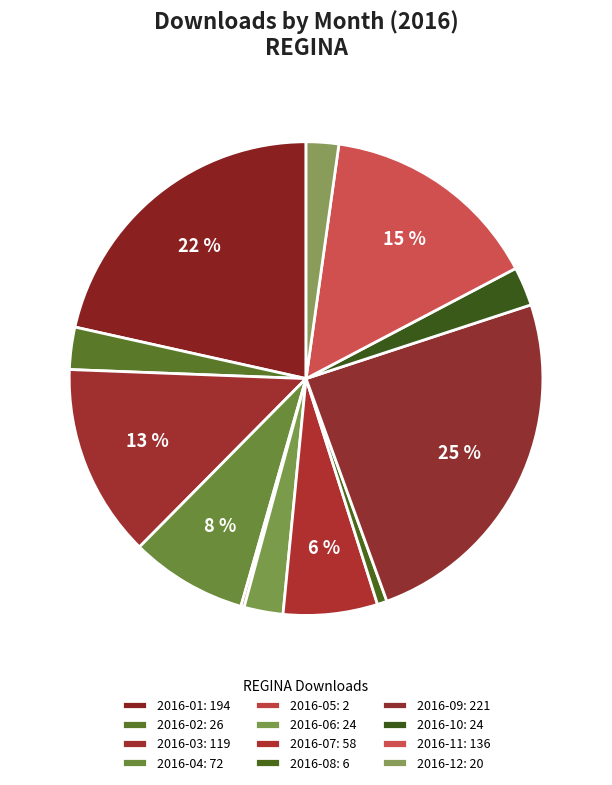

Which slice is the smallest?

2016-05